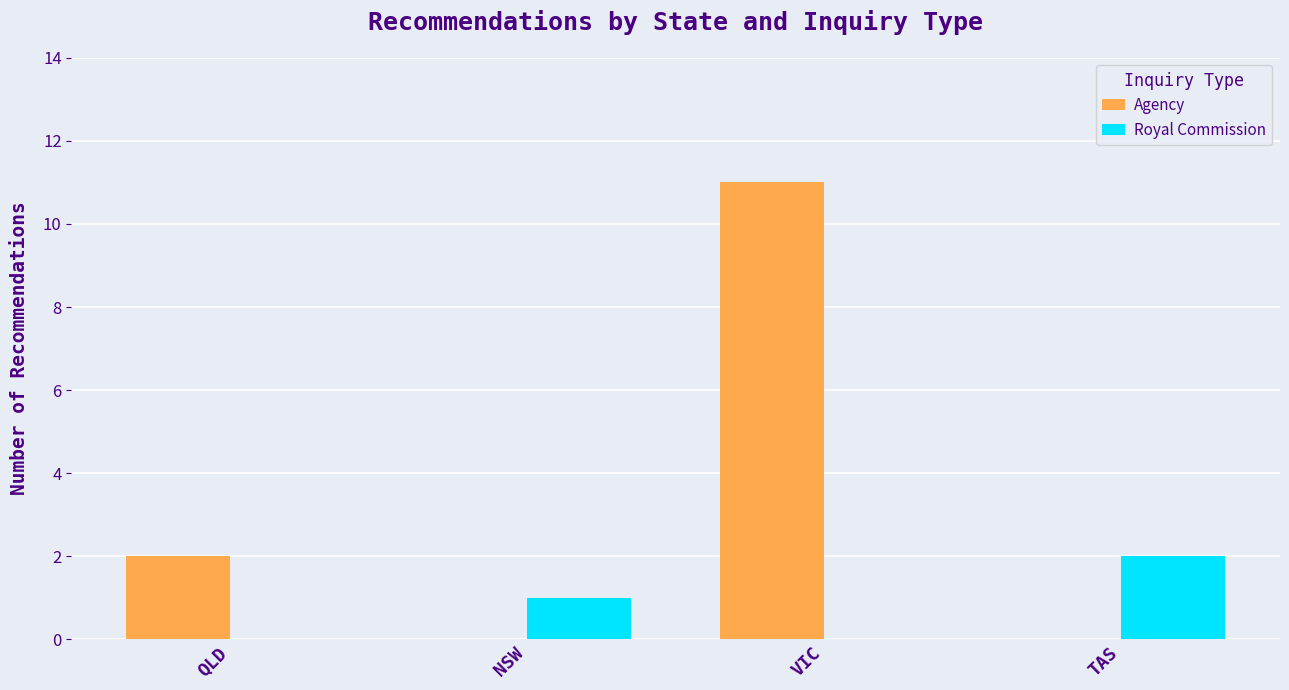

How many distinct data groups are displayed?

2